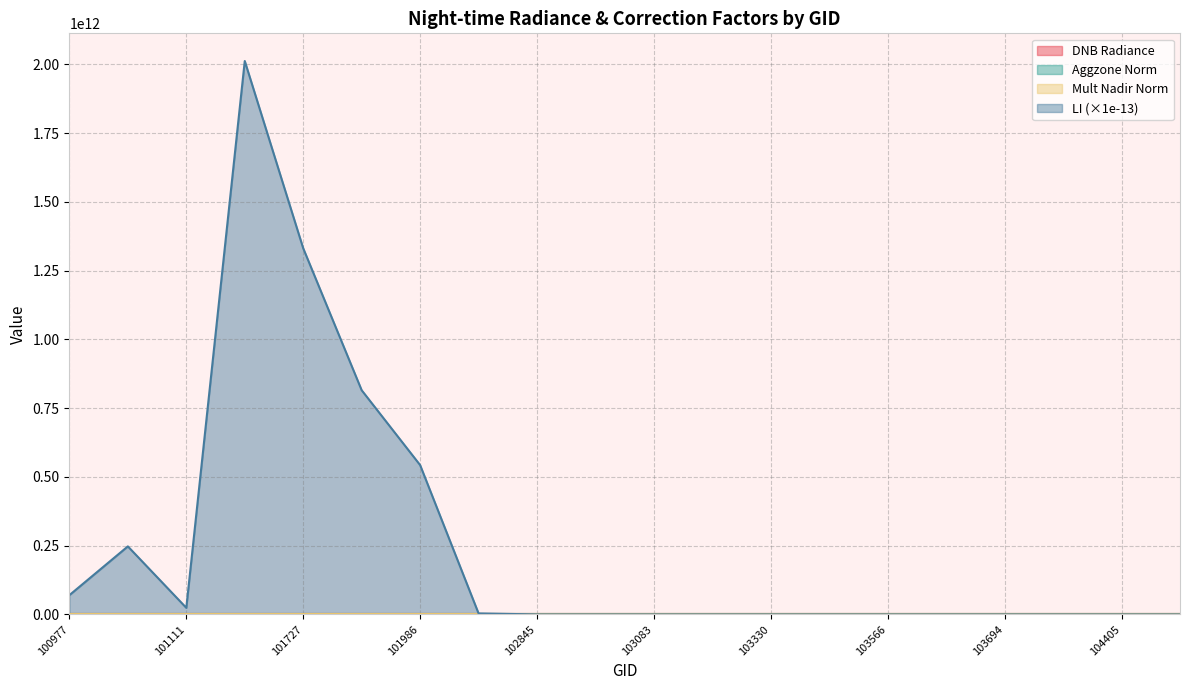

What is the value of the dnbrad point at the 17th from the left?

1.2